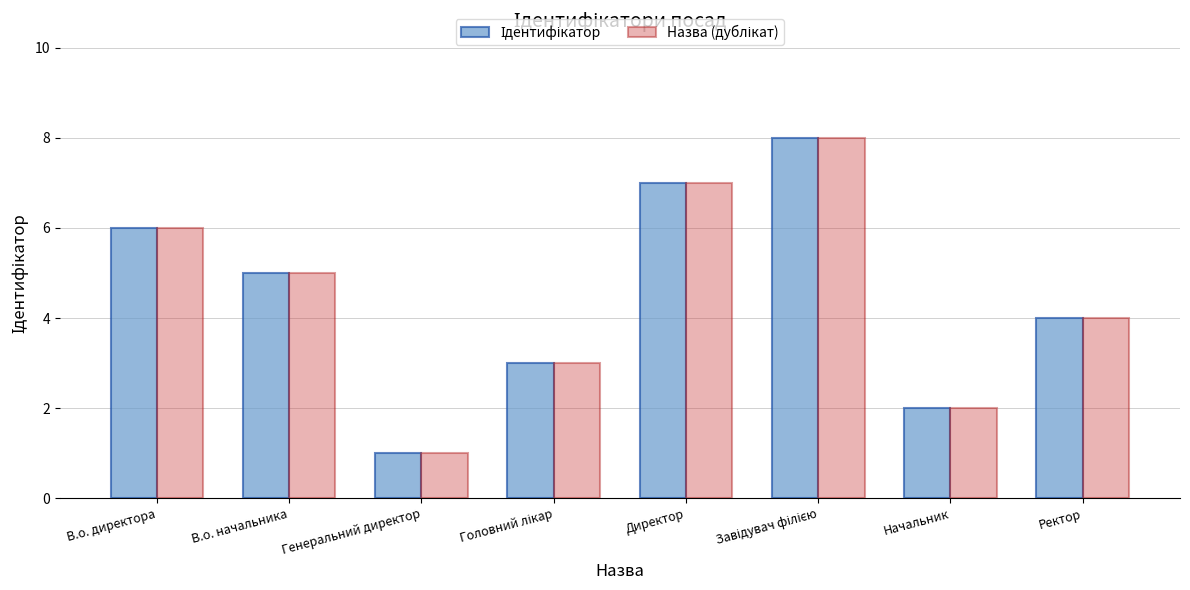

Which category has the lowest value across all series?

Генеральний директор